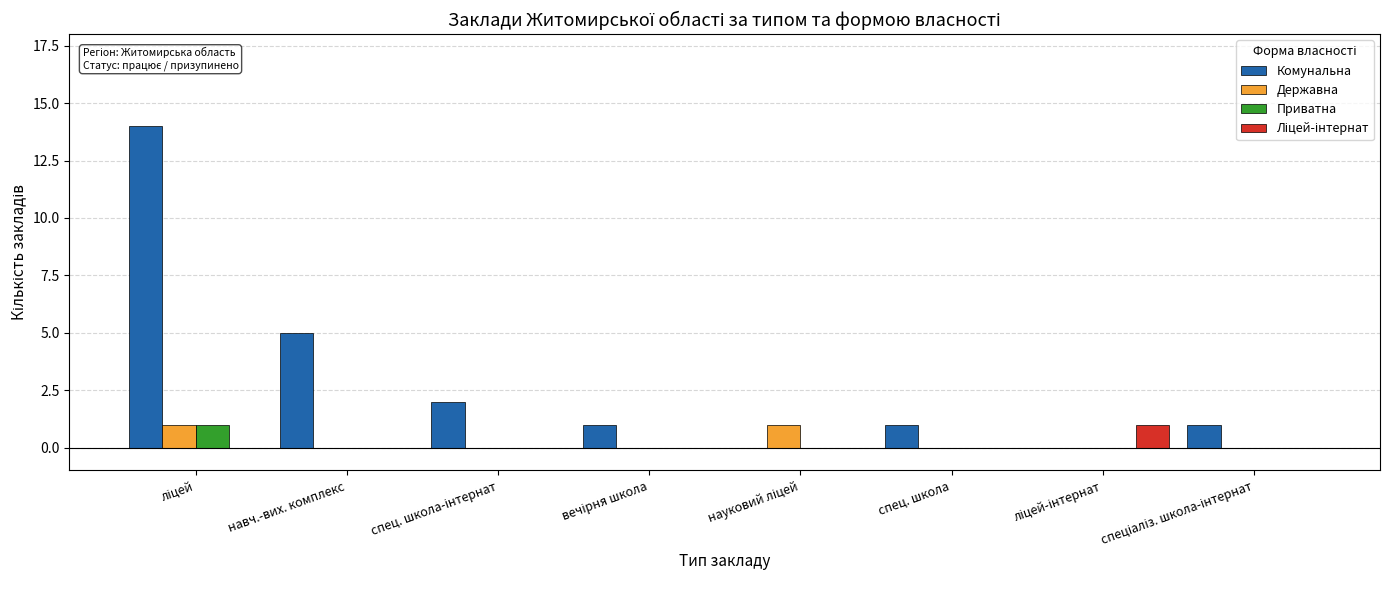

Which series has the largest total across all categories?

Комунальна